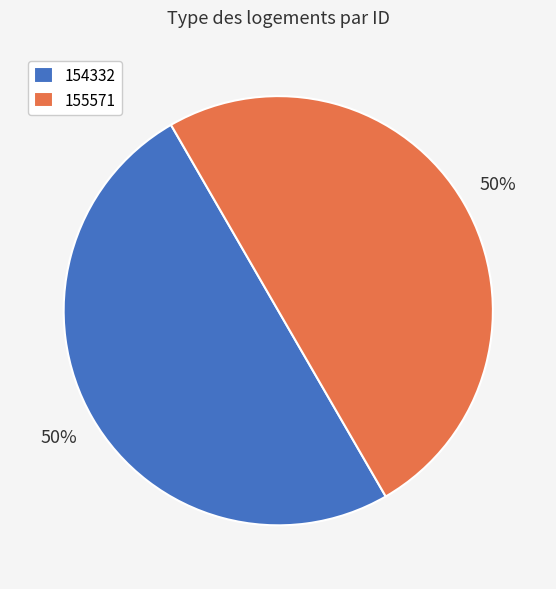

Is it true that 155571 is 36% of the pie?

False